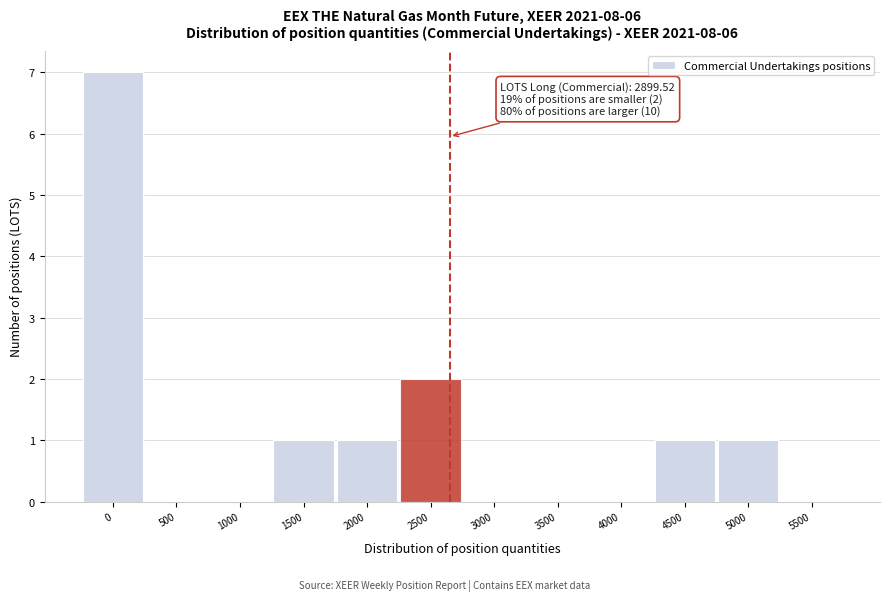

Reading left to right, transcribe all the data shown in this chart.

0=7	500=0	1000=0	1500=1	2000=1	2500=2	3000=0	3500=0	4000=0	4500=1	5000=1	5500=0